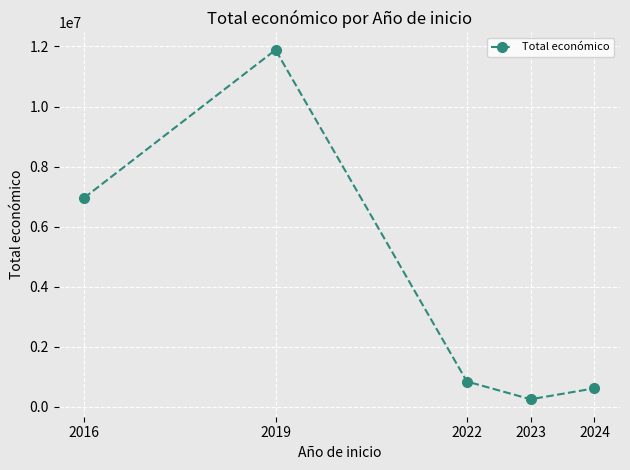

What is the sum of the values at 2019 and 2024?

12501042